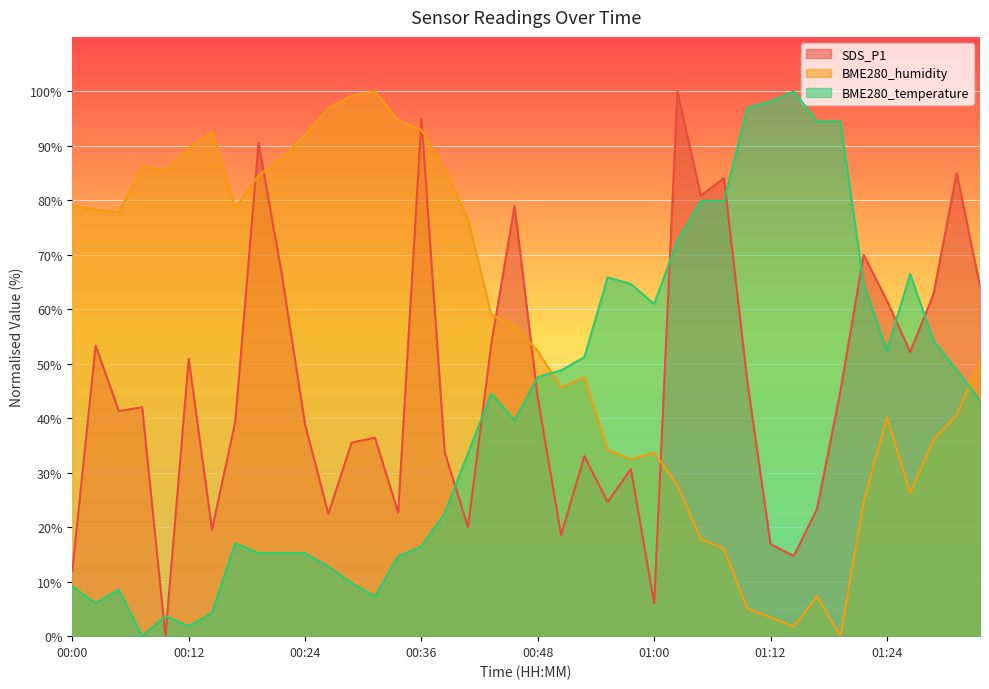

True or false: BME280_humidity has more than 0 interior local peaks.

True